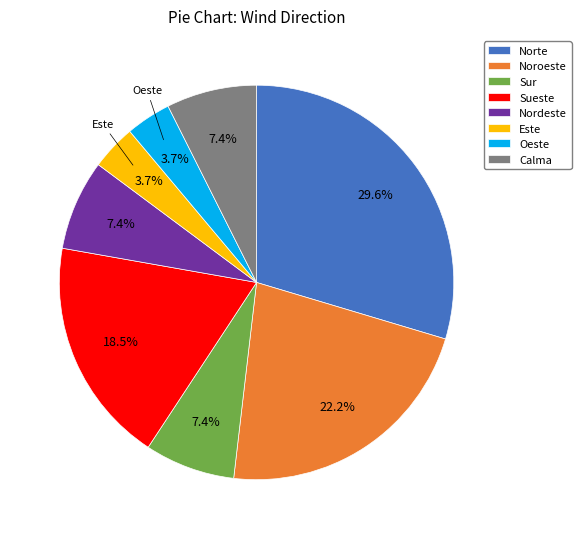

How many slices are in this pie chart?

8